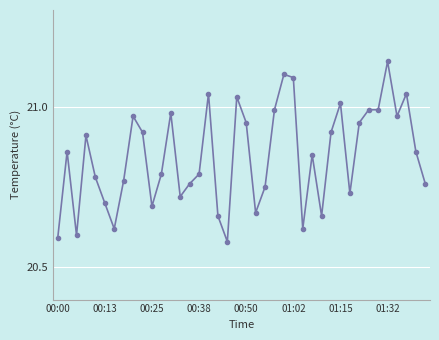

True or false: the data has more than 2 interior local peaks.

True